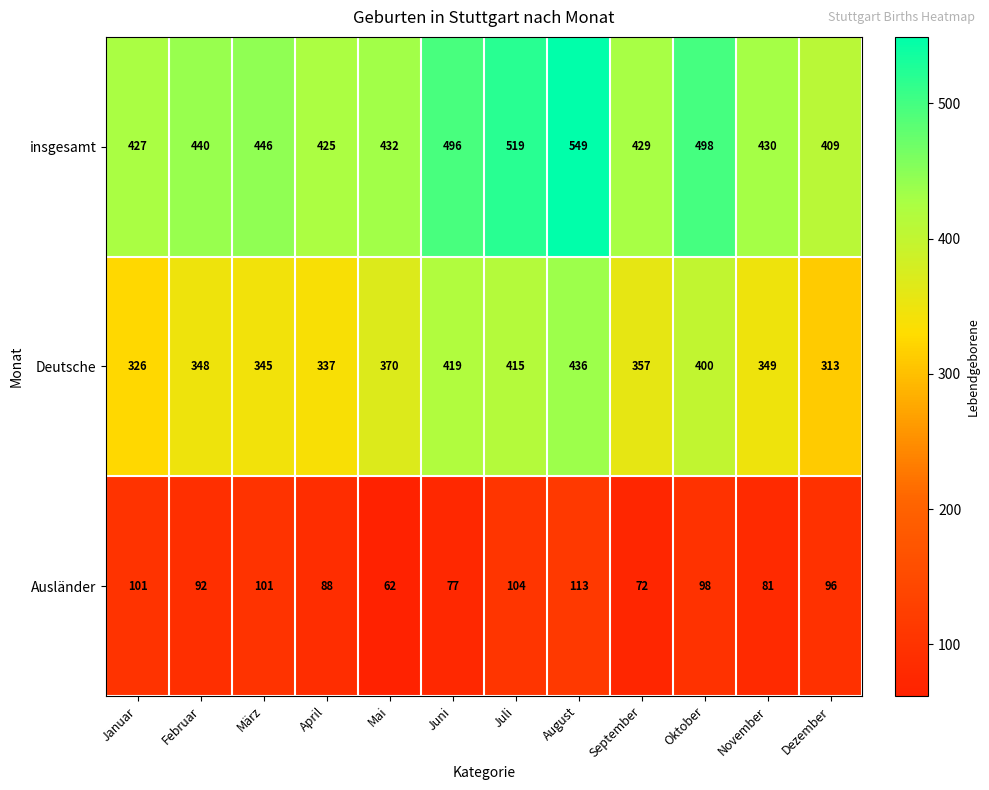

True or false: Deutsche has a value of 89 at Dezember.

False